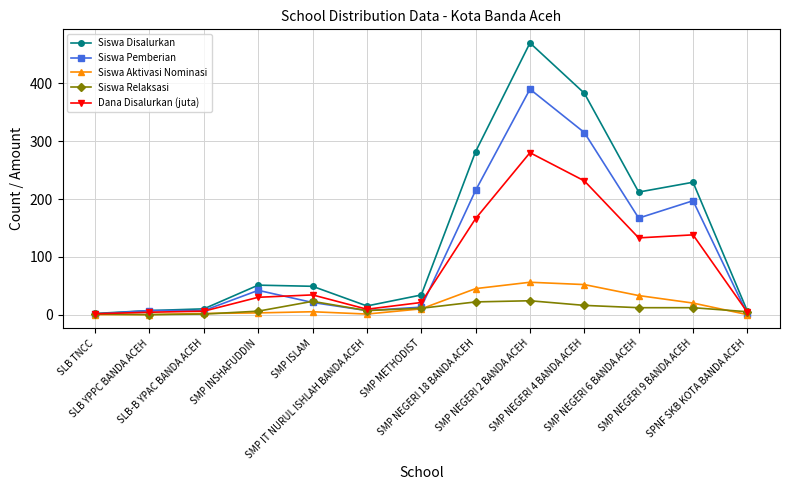

What is the label of the 12th point from the right?

SLB YPPC BANDA ACEH